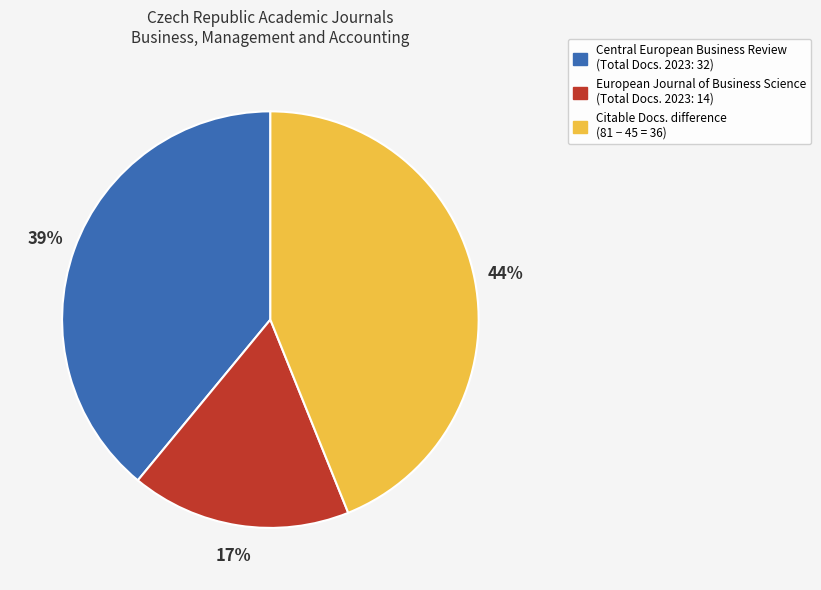

Is there a majority slice in this chart?

No